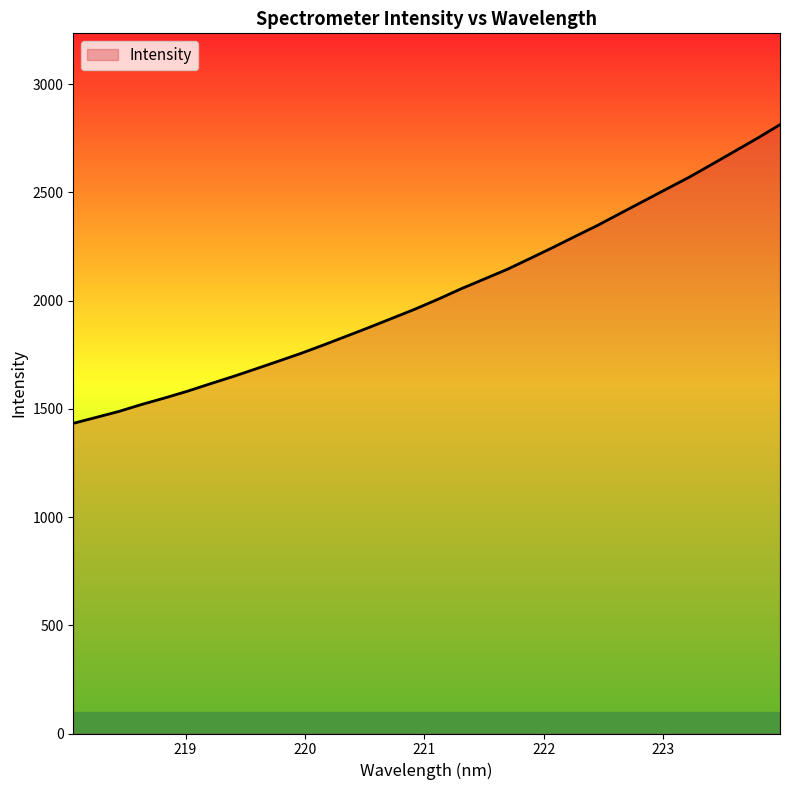

What is the minimum value shown in the chart?

1432.9